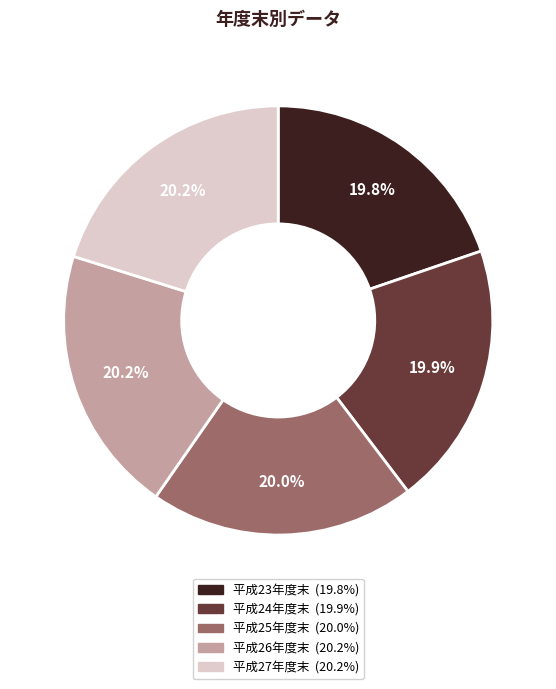

Is there a majority slice in this chart?

No